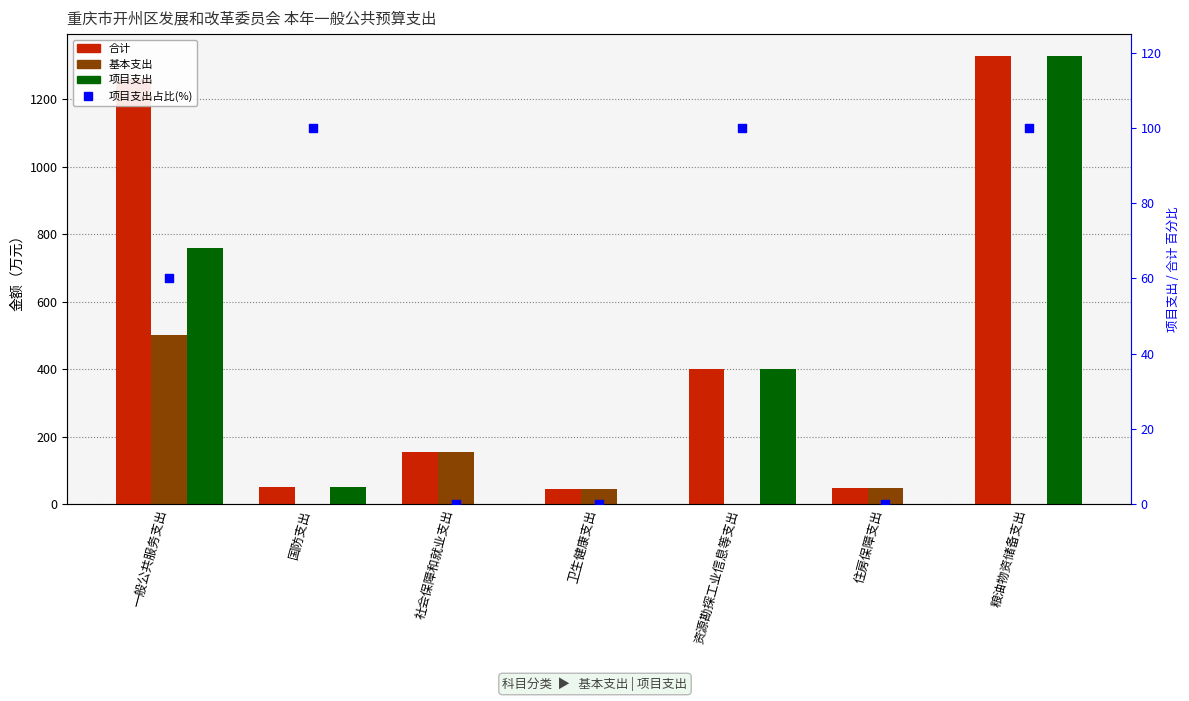

At which category is the sum across all series the highest?

粮油物资储备支出